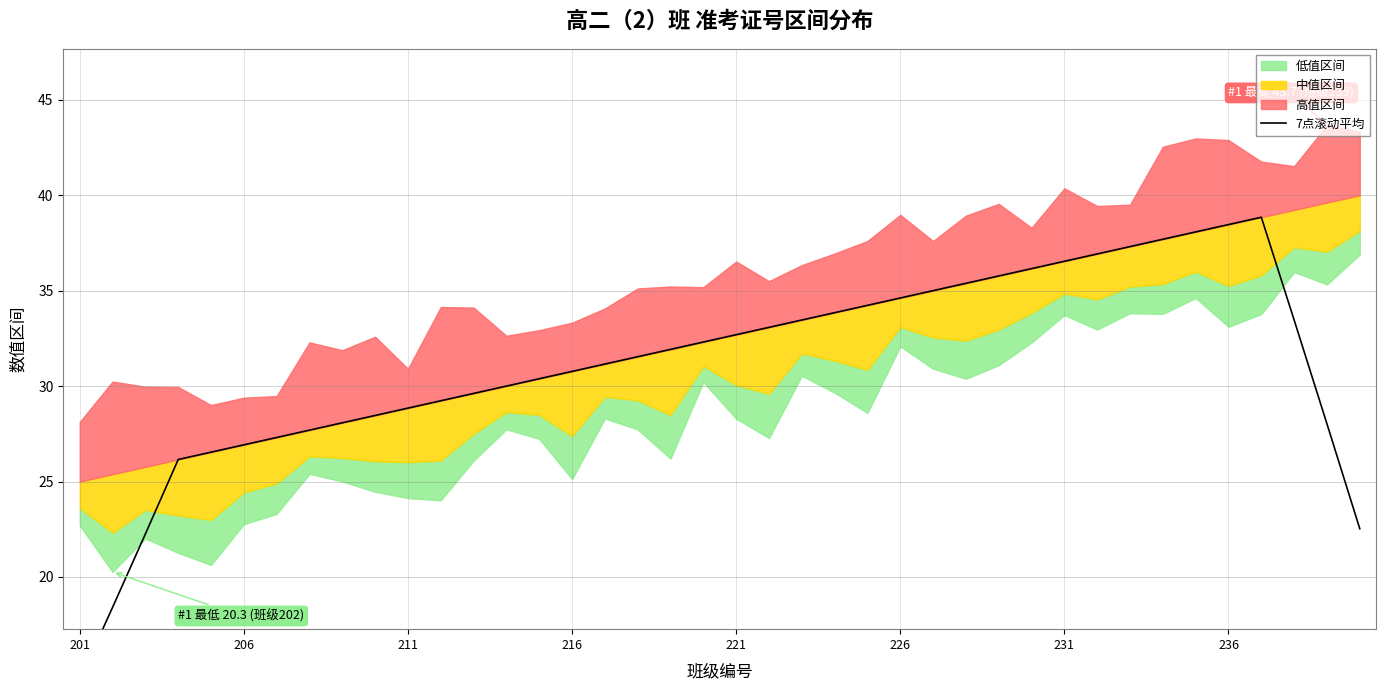

What is the value of the 4th point from the left?

26.2